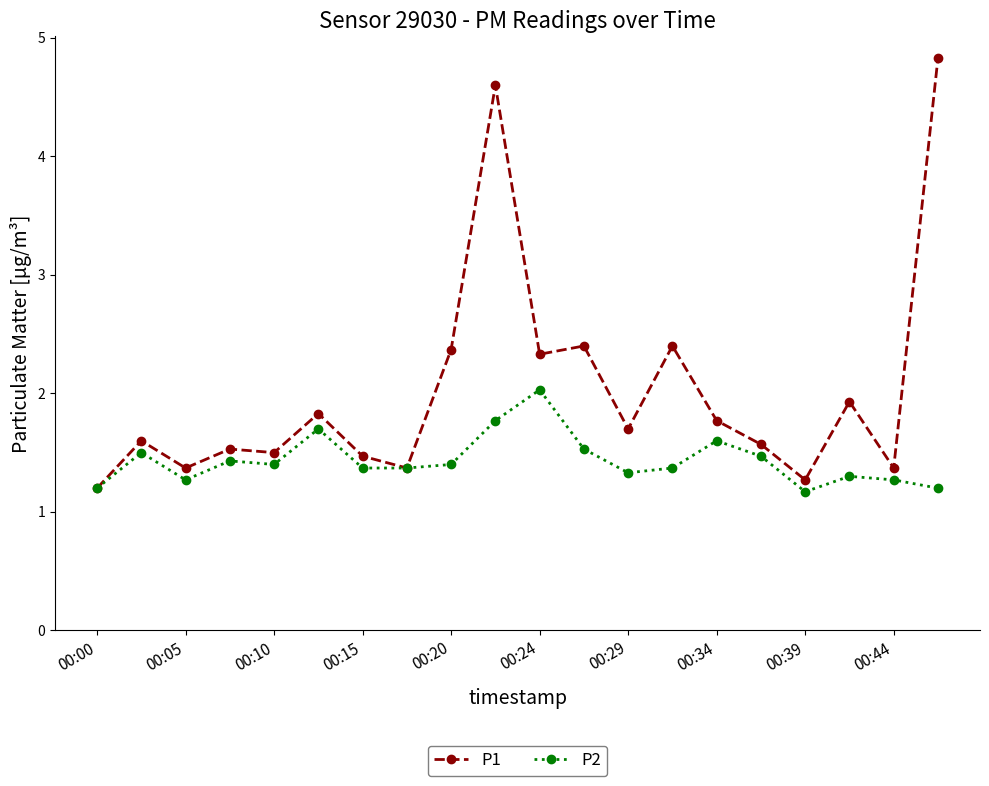

What is the difference between the second highest and minimum values in the P2 series?

0.6